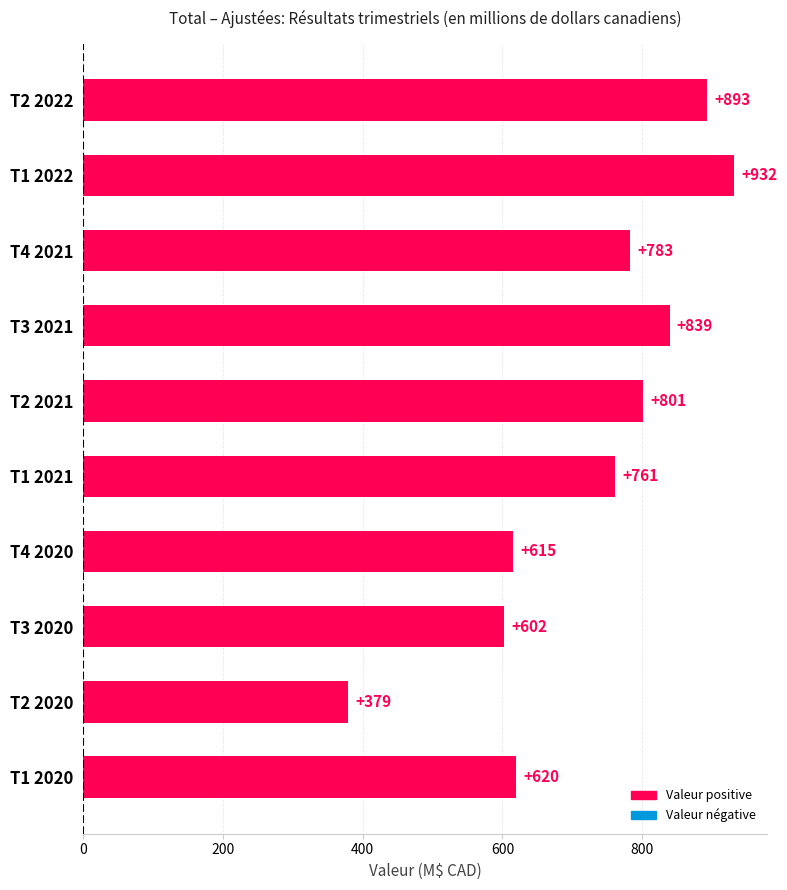

Reading top to bottom, transcribe all the data shown in this chart.

T2 2022=893	T1 2022=932	T4 2021=783	T3 2021=839	T2 2021=801	T1 2021=761	T4 2020=615	T3 2020=602	T2 2020=379	T1 2020=620